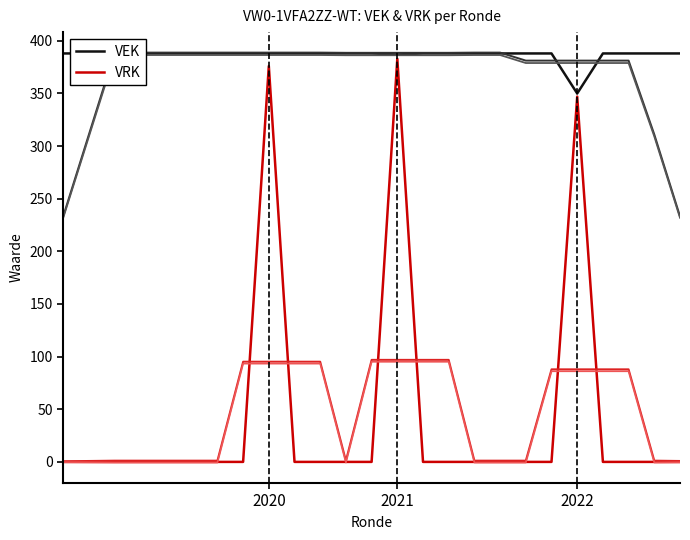

What is the highest value of the VRK series?

383